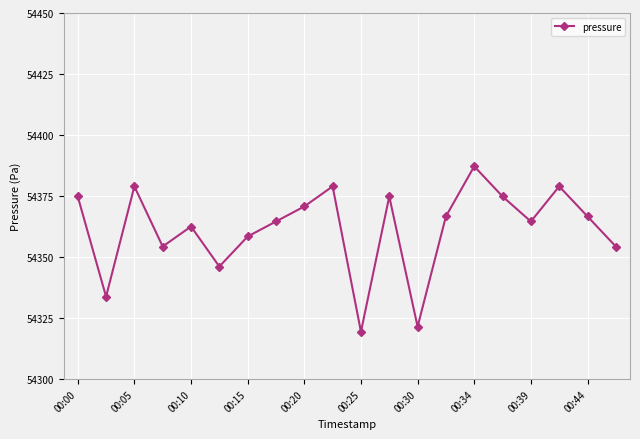

What is the difference between the second highest and second lowest values?

57.5